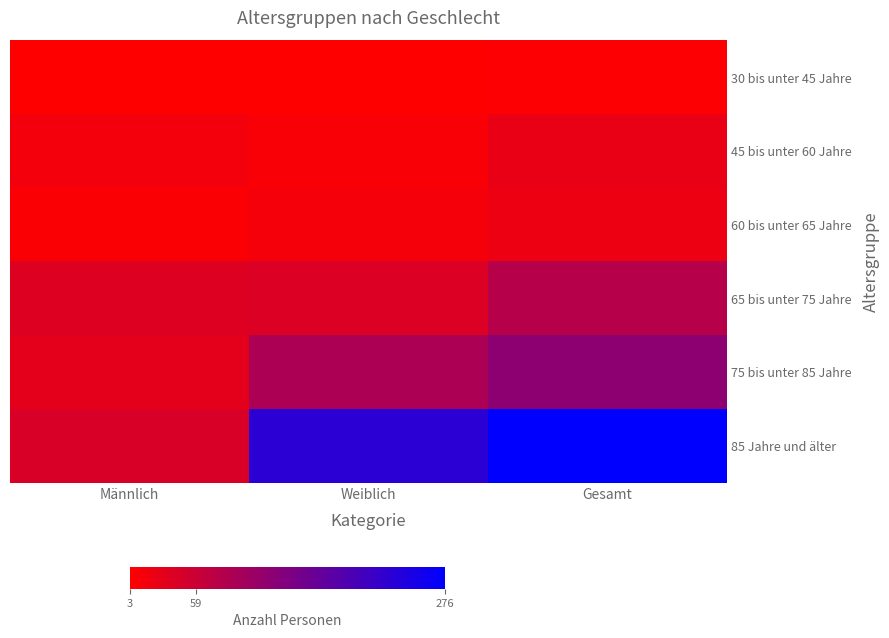

Reading left to right, what are all the values shown in this chart?

30 bis unter 45 Jahre: Männlich=4	Weiblich=3	Gesamt=7
45 bis unter 60 Jahre: Männlich=16	Weiblich=10	Gesamt=26
60 bis unter 65 Jahre: Männlich=9	Weiblich=14	Gesamt=23
65 bis unter 75 Jahre: Männlich=39	Weiblich=42	Gesamt=81
75 bis unter 85 Jahre: Männlich=32	Weiblich=93	Gesamt=125
85 Jahre und älter: Männlich=45	Weiblich=231	Gesamt=276